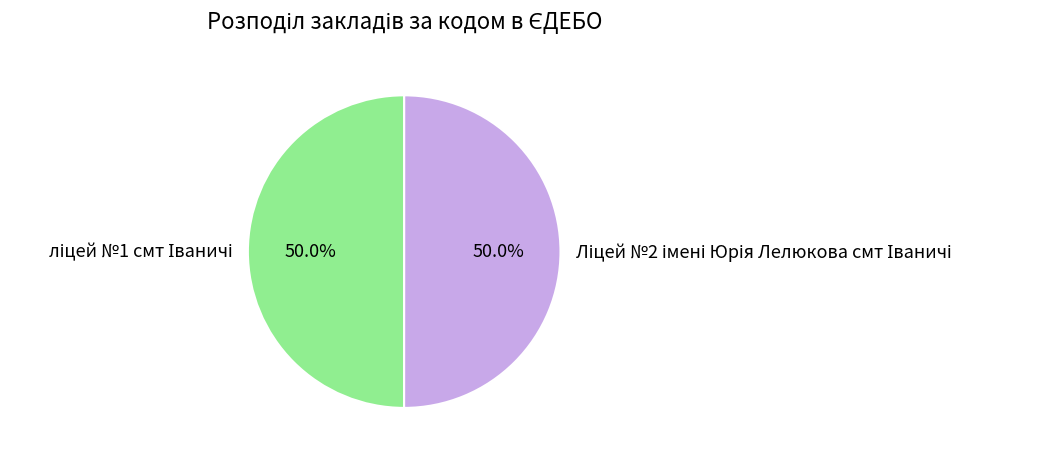

The Ліцей №2 імені Юрія Лелюкова смт Іваничі slice represents 56% of the pie. True or false?

False